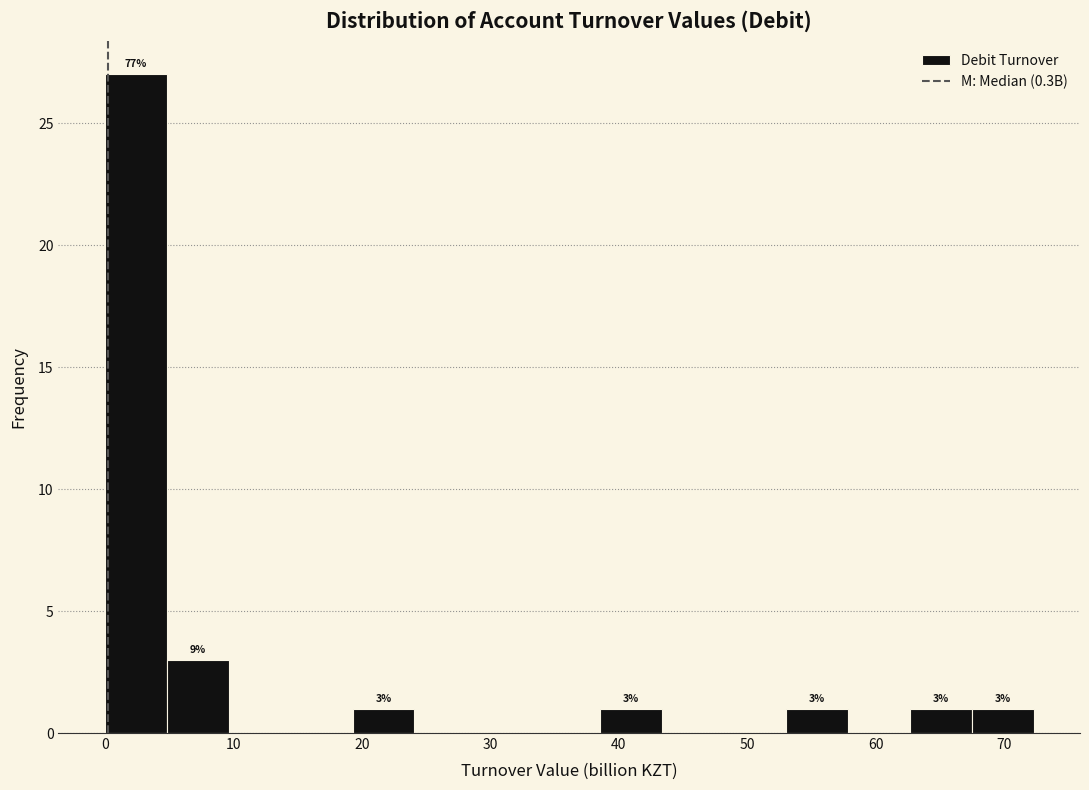

Which range on the x-axis has the tallest bar?

0 to 5